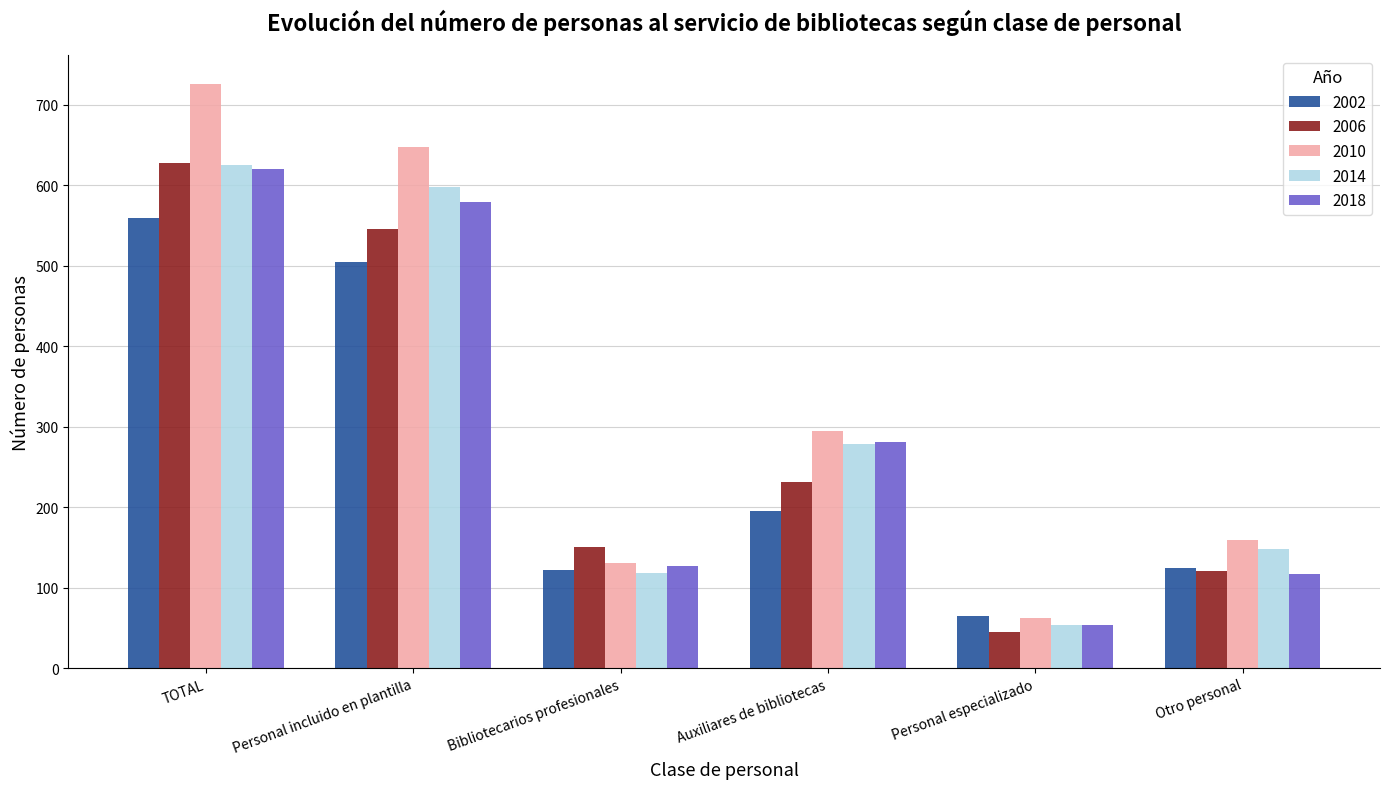

What is the lowest value of the 2002 series?

64